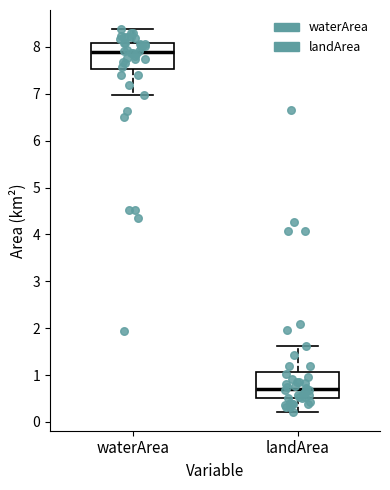

Which box has the lowest median line?

landArea